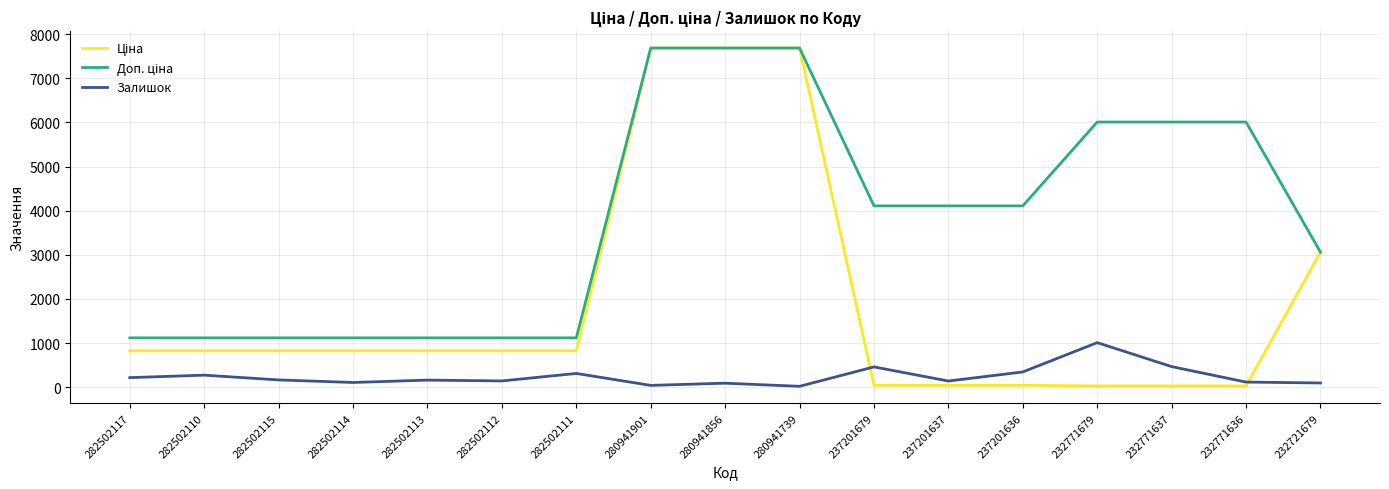

Is it true that Залишок equals 150.0 at 237201679?

False